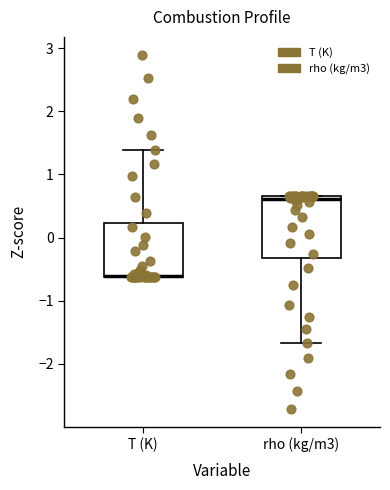

Which box is the tallest, from its lower edge to its upper edge?

rho (kg/m3)